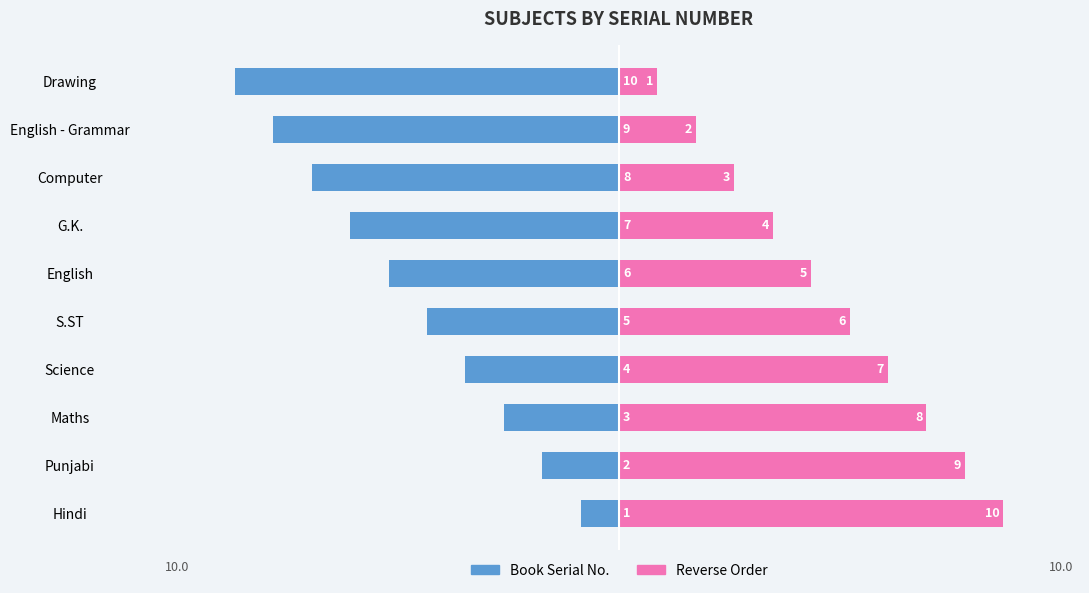

What is the minimum value shown in the chart?

-10